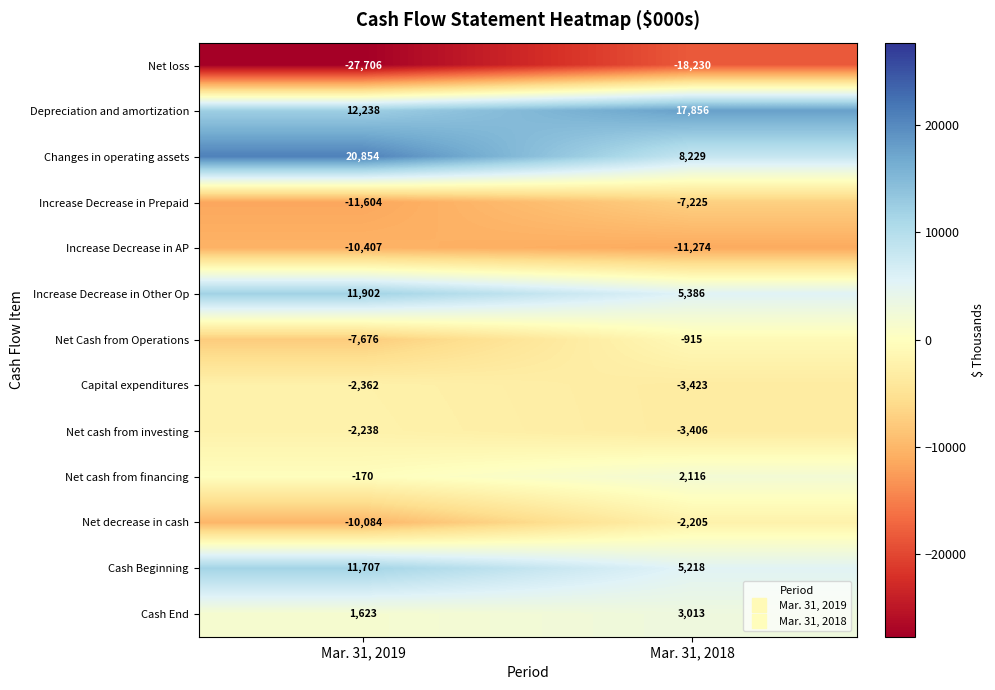

What is the approximate value of Net cash from financing at Mar. 31, 2019, to the nearest 10?

-170